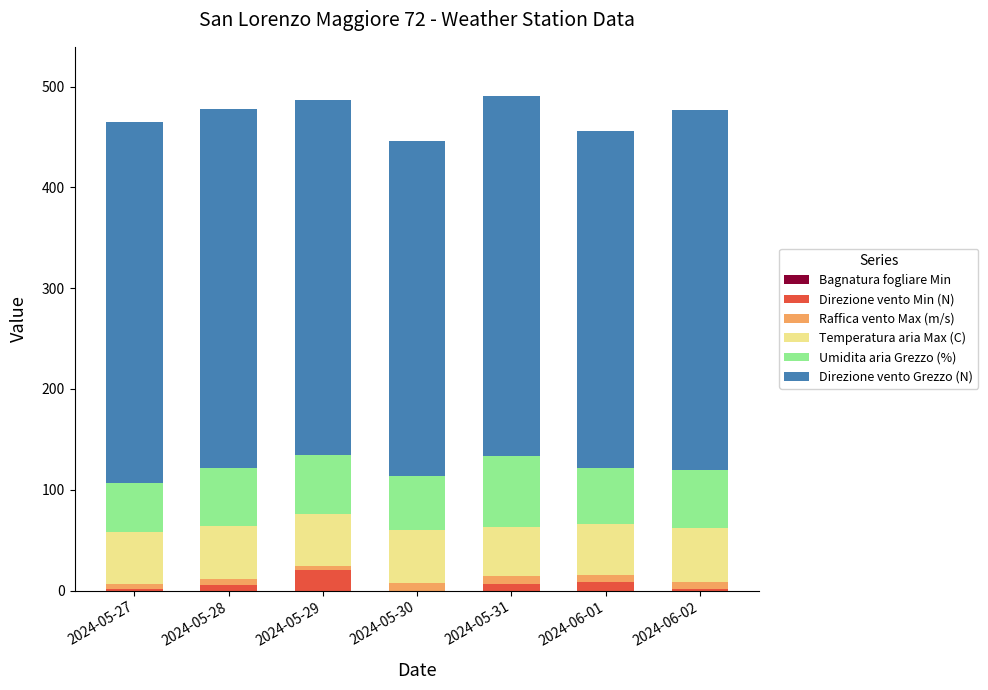

Which category has the highest value in the Direzione vento Min (N) series?

2024-05-29